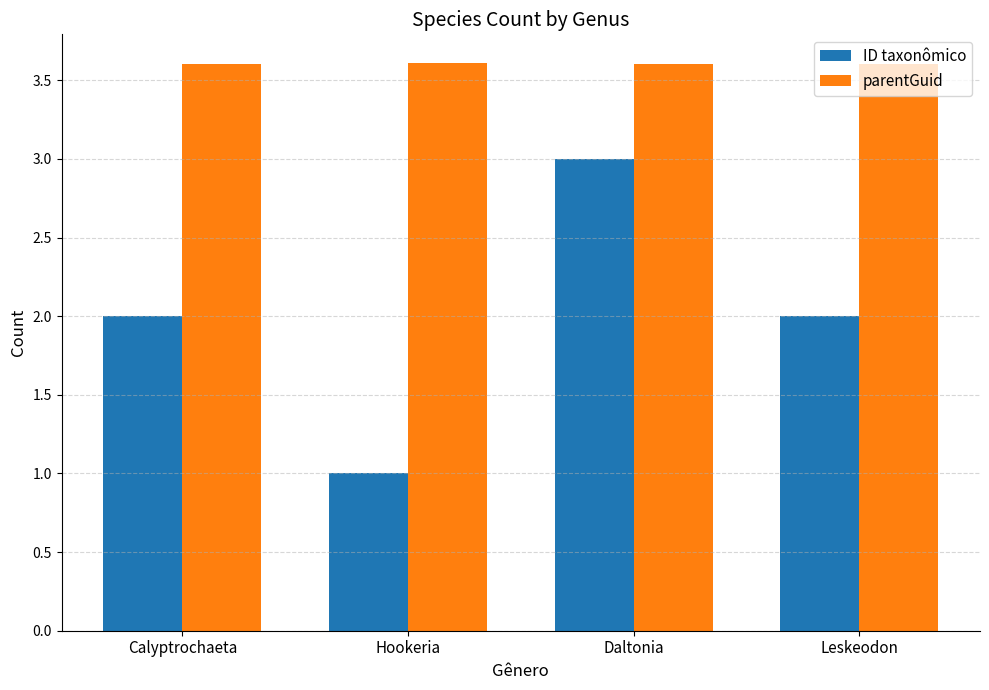

The value of parentGuid at Leskeodon is 3.6. True or false?

True